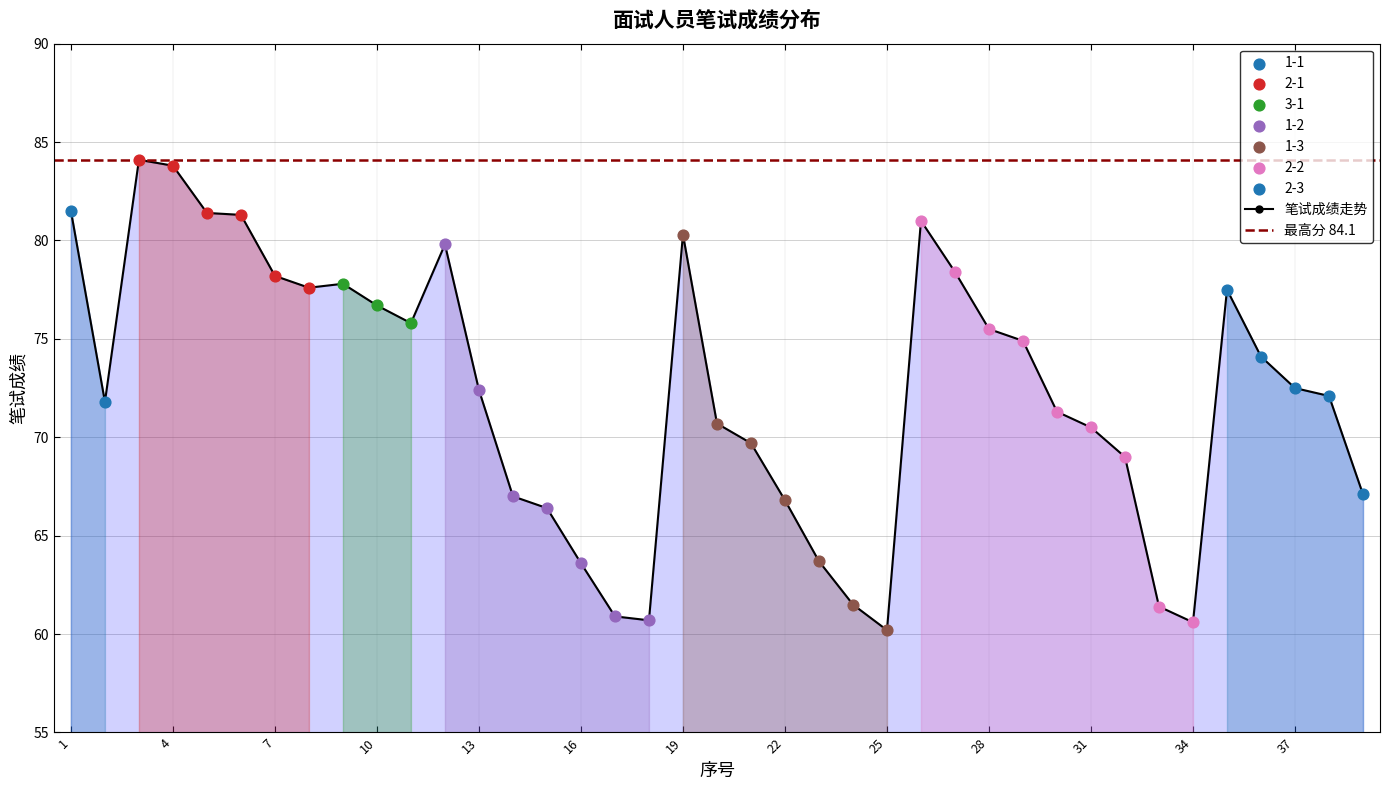

What is the change in value from 12 to 14?

-12.8